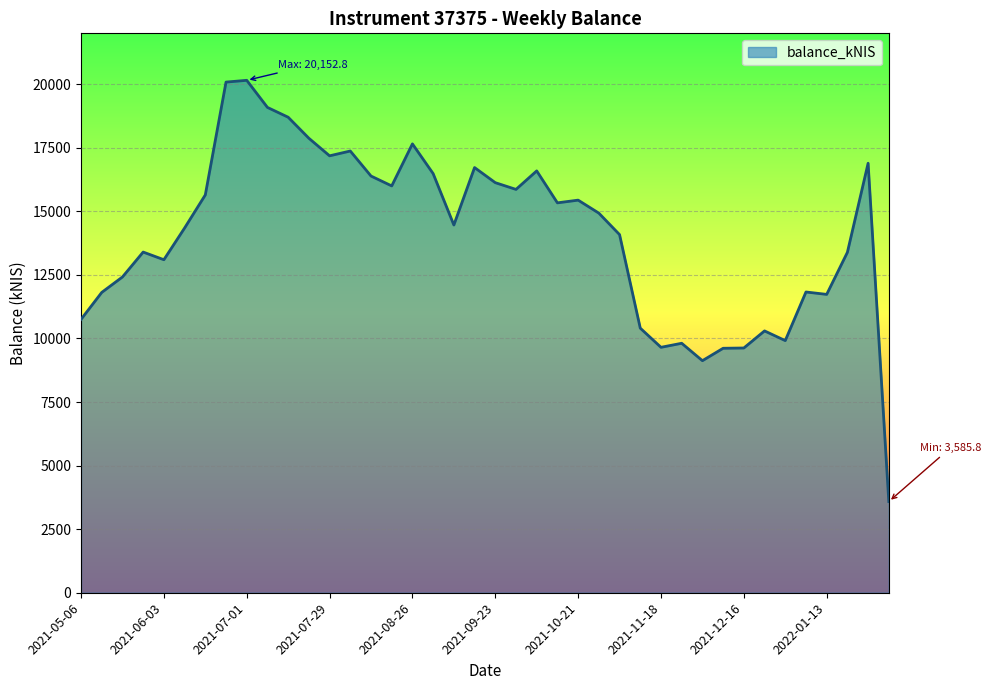

What is the minimum value shown in the chart?

3585.8